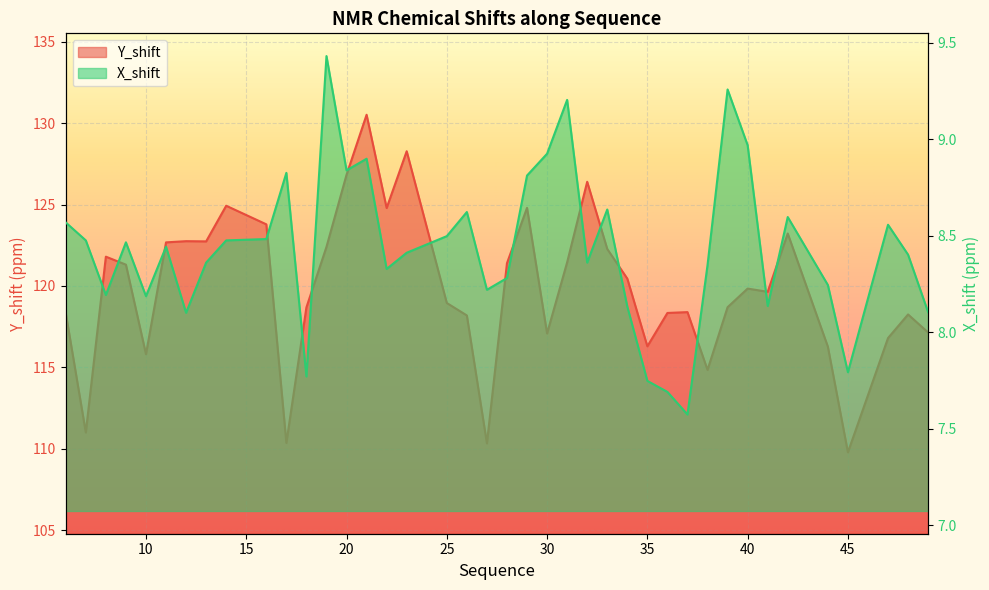

The value of Y_shift at 20 is 36.5. True or false?

False